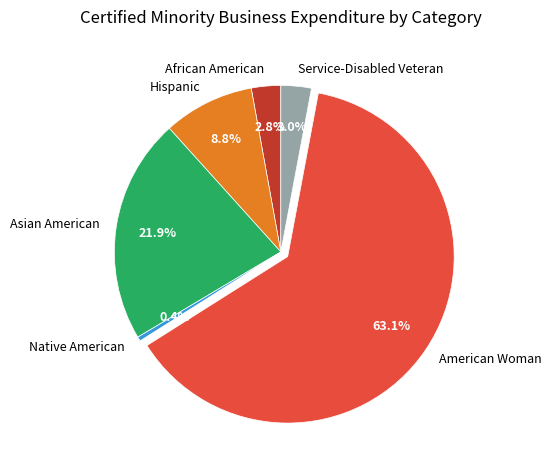

To the nearest percent, what is the difference between the largest and smallest slice percentages?

63%